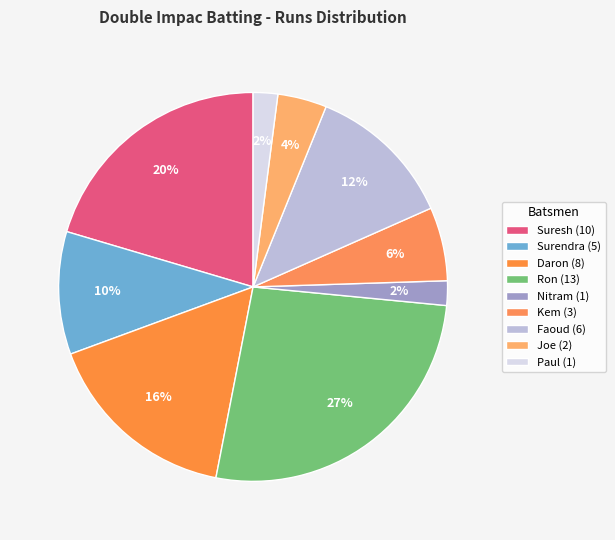

How many segments does this pie chart have?

9